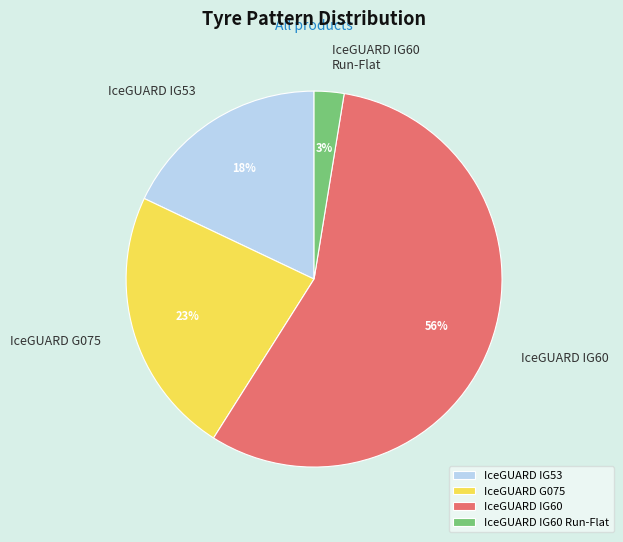

To the nearest percent, what is the difference between the IceGUARD IG53 and IceGUARD IG60 slice percentages?

38%